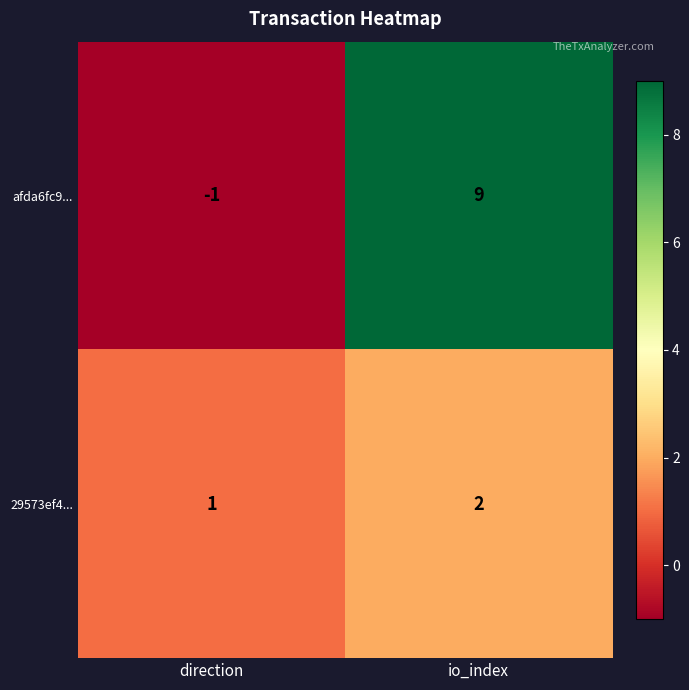

Reading left to right, what are all the values shown in this chart?

afda6fc9...: -1	9
29573ef4...: 1	2